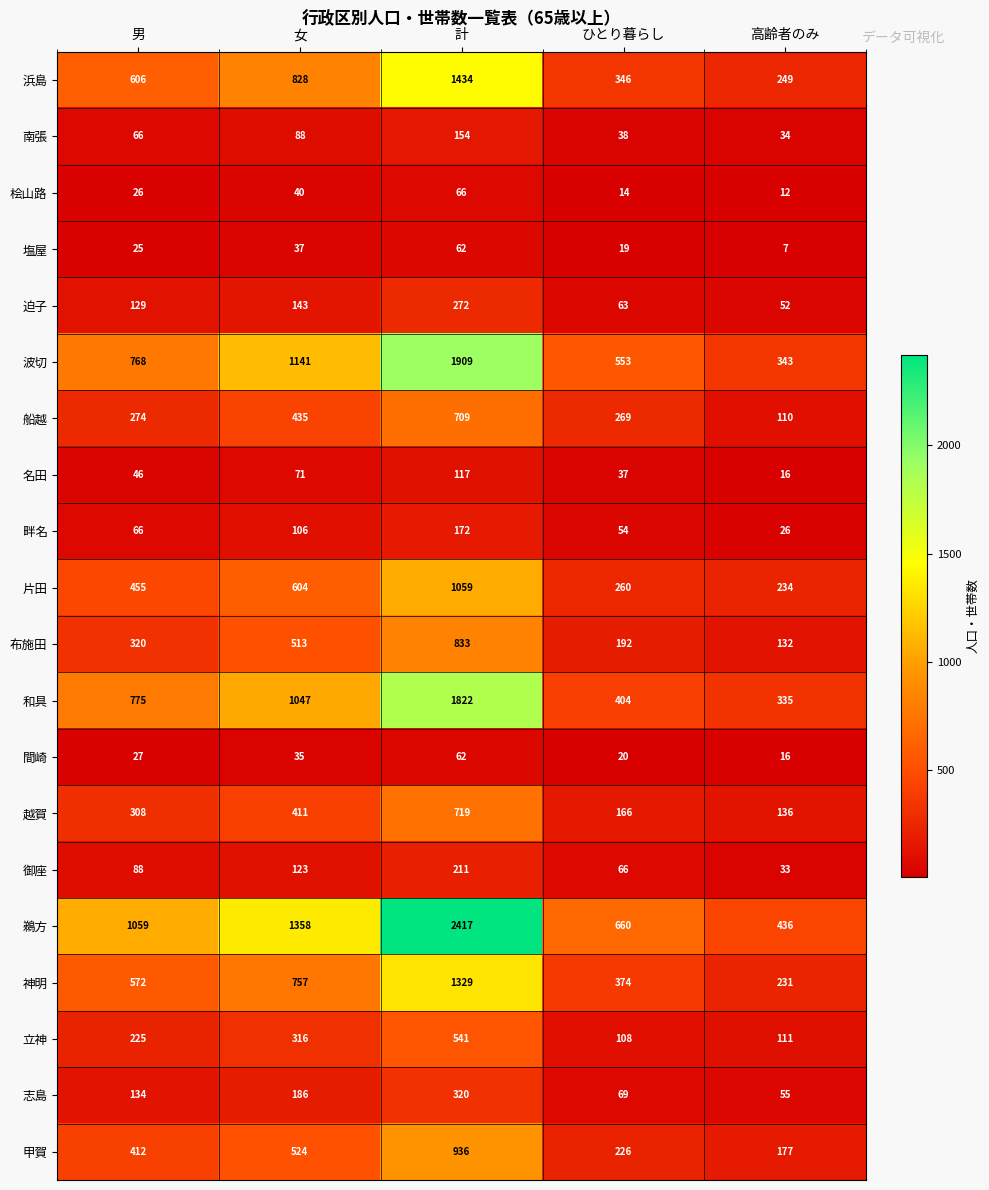

What is the sum of all 間崎 values?

160